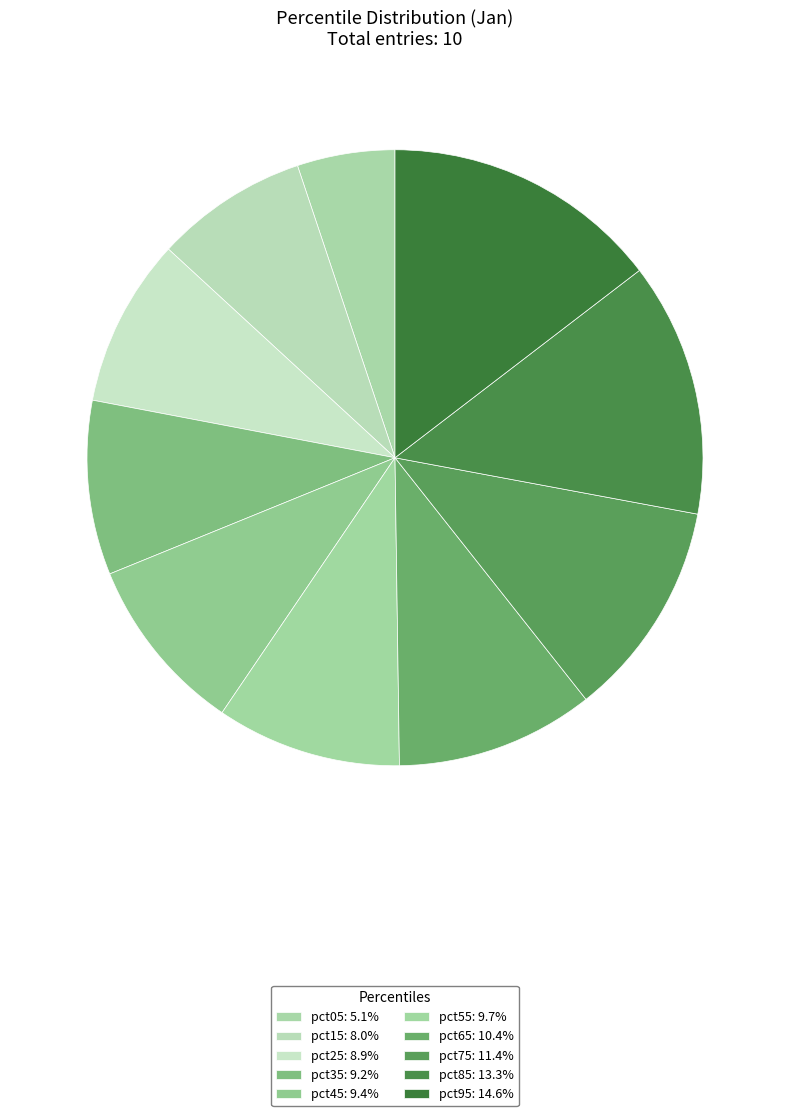

How many segments does this pie chart have?

10